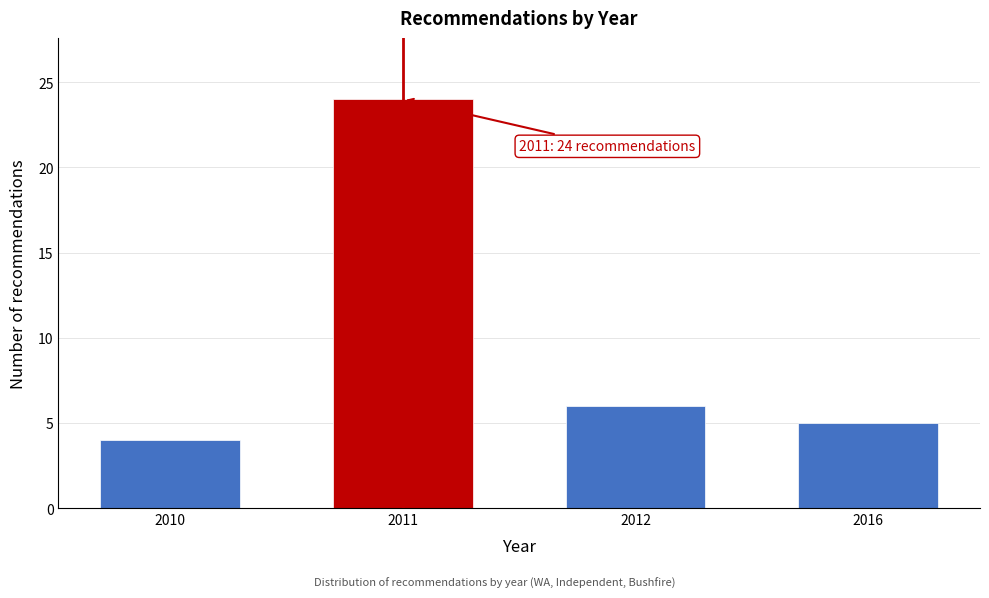

Reading left to right, transcribe all the data shown in this chart.

4	24	6	5